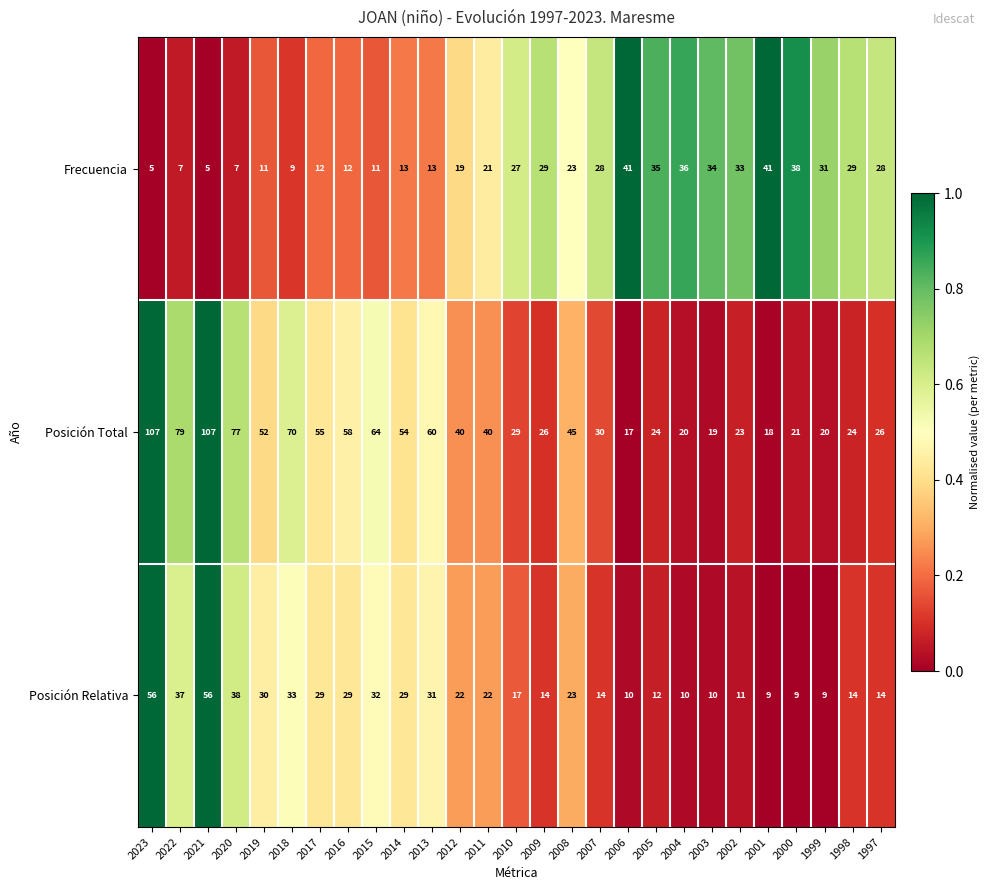

Count the number of data series in this chart.

3